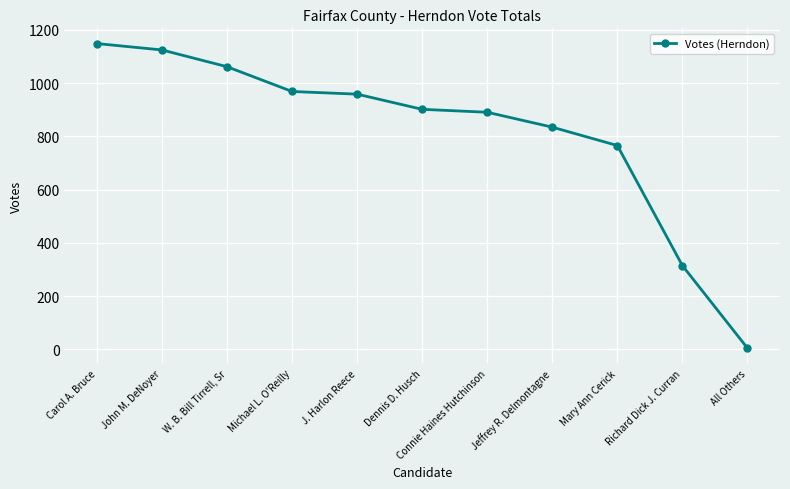

Which has a higher value, Dennis D. Husch or Michael L. O'Reilly?

Michael L. O'Reilly